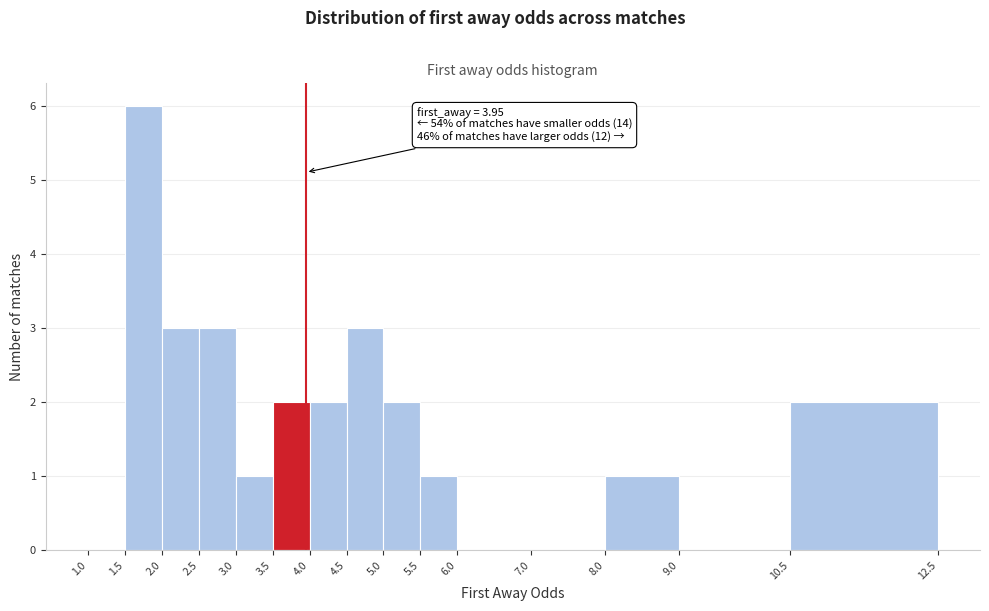

Which range on the x-axis has the tallest bar?

1.5 to 2.0